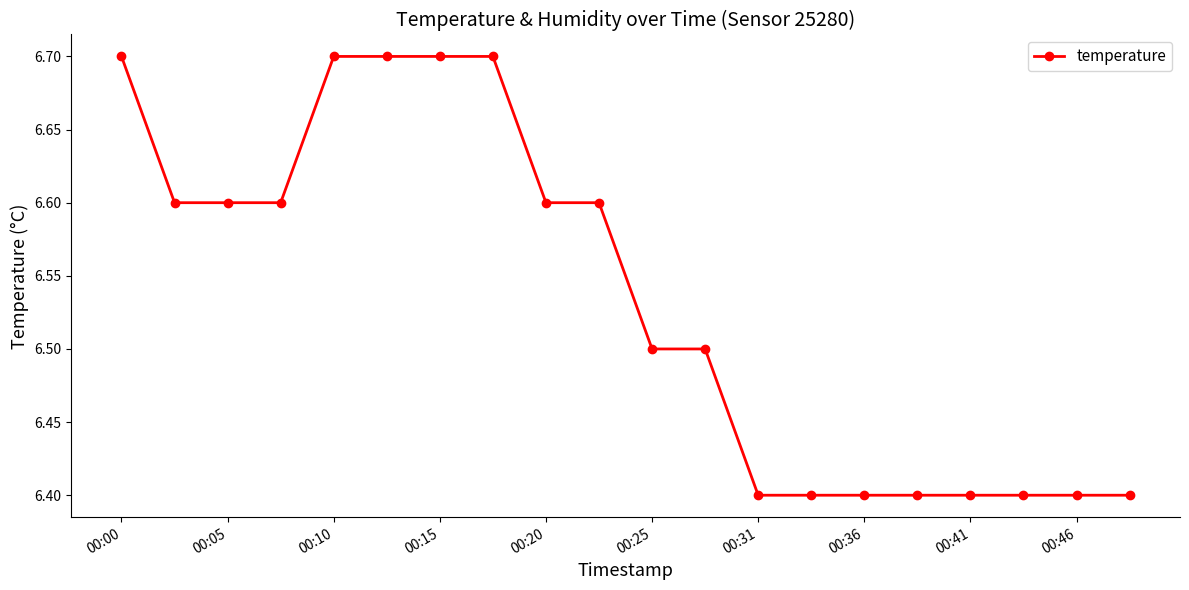

Reading left to right, list all the values displayed in this chart.

6.7	6.6	6.6	6.6	6.7	6.7	6.7	6.7	6.6	6.6	6.5	6.5	6.4	6.4	6.4	6.4	6.4	6.4	6.4	6.4